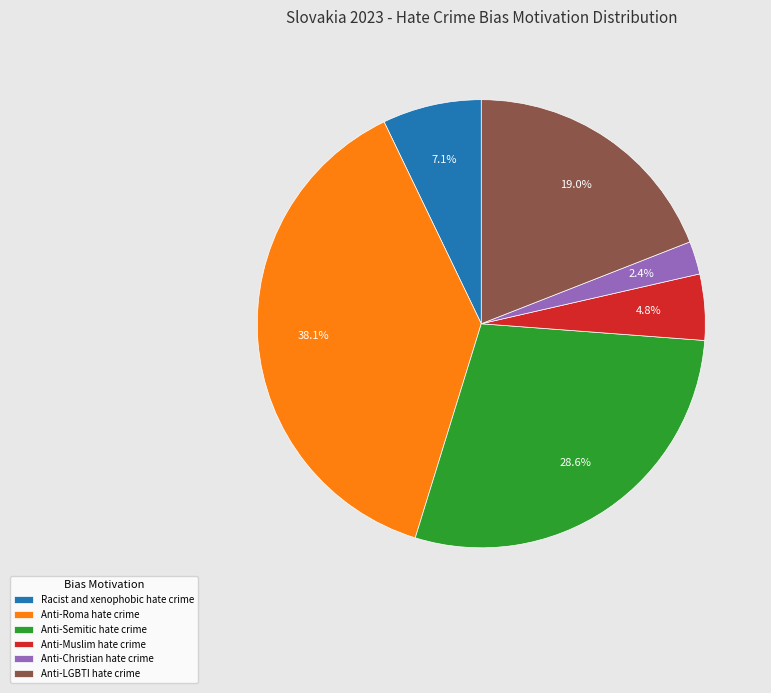

Does any single category account for the majority?

No